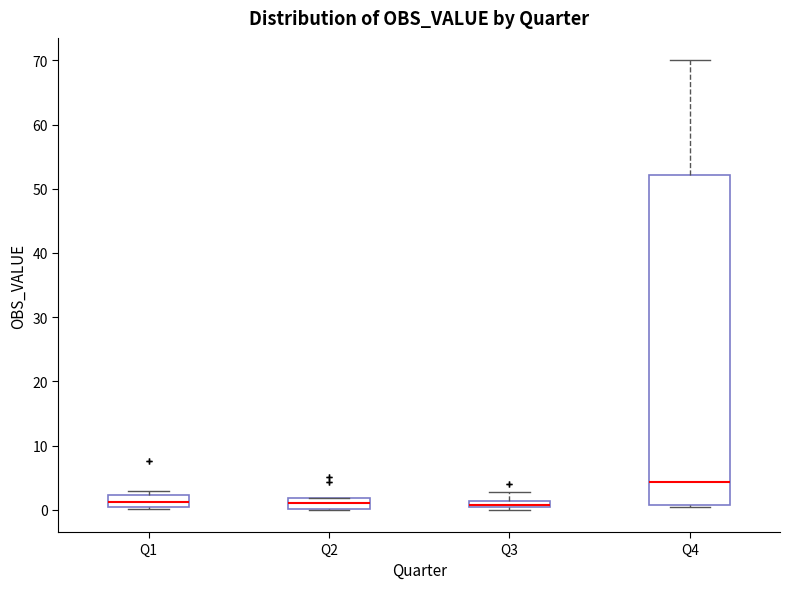

Where is the lower edge of the box for Q1 on the y-axis? The values are not printed on the chart, so give them approximately, as read against the axis.

0